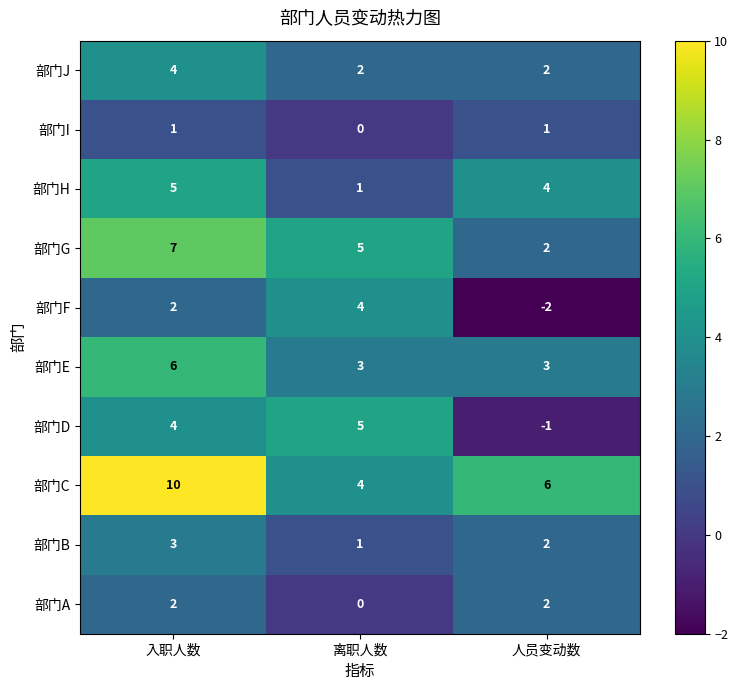

Is it true that 部门D equals 0 at 人员变动数?

False